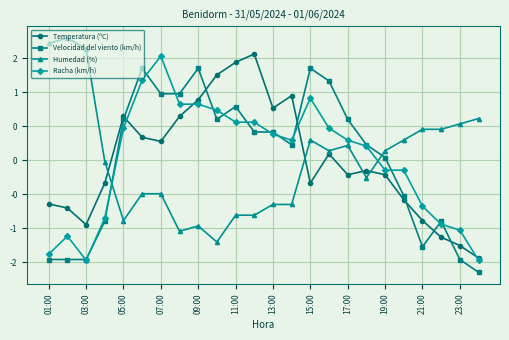

What are all the series names shown in the legend?

Temperatura (ºC), Velocidad del viento (km/h), Humedad (%), Racha (km/h)